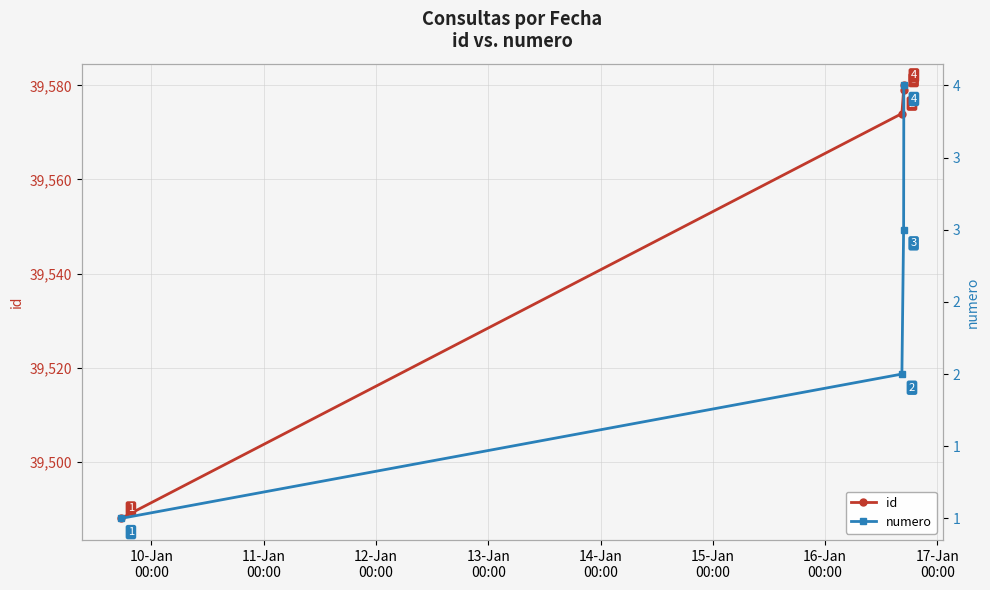

True or false: id has more than 1 points higher than both neighbors.

False